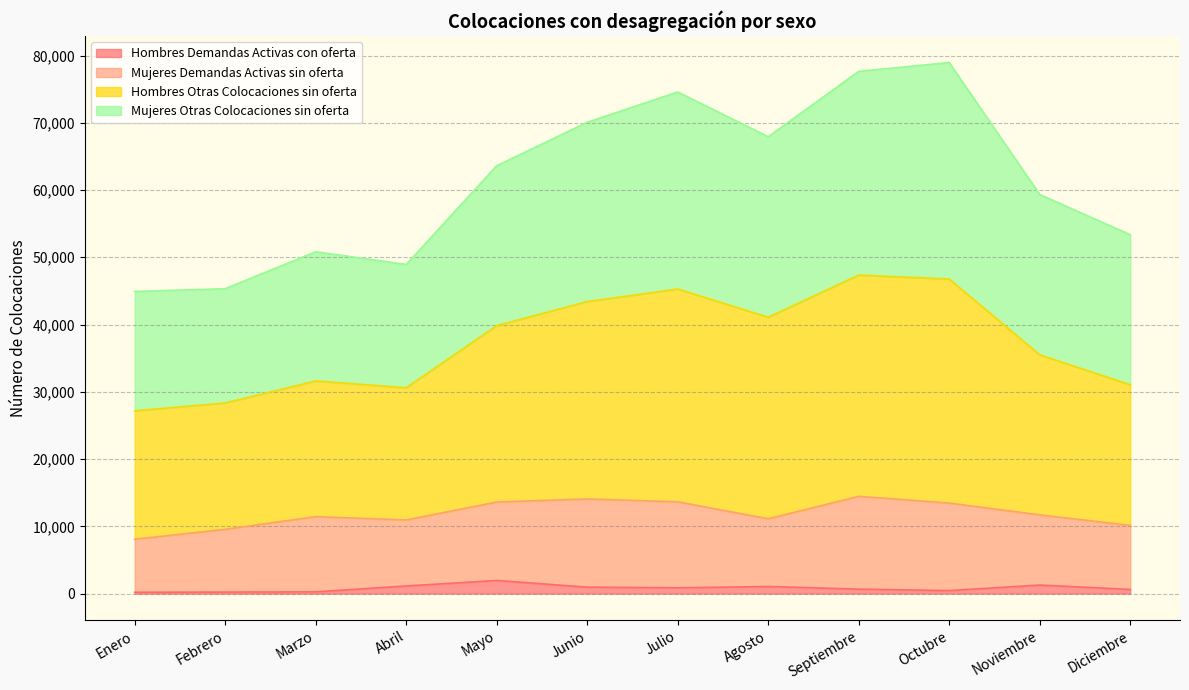

What is the spread (max minus min) of values at Septiembre?

76981